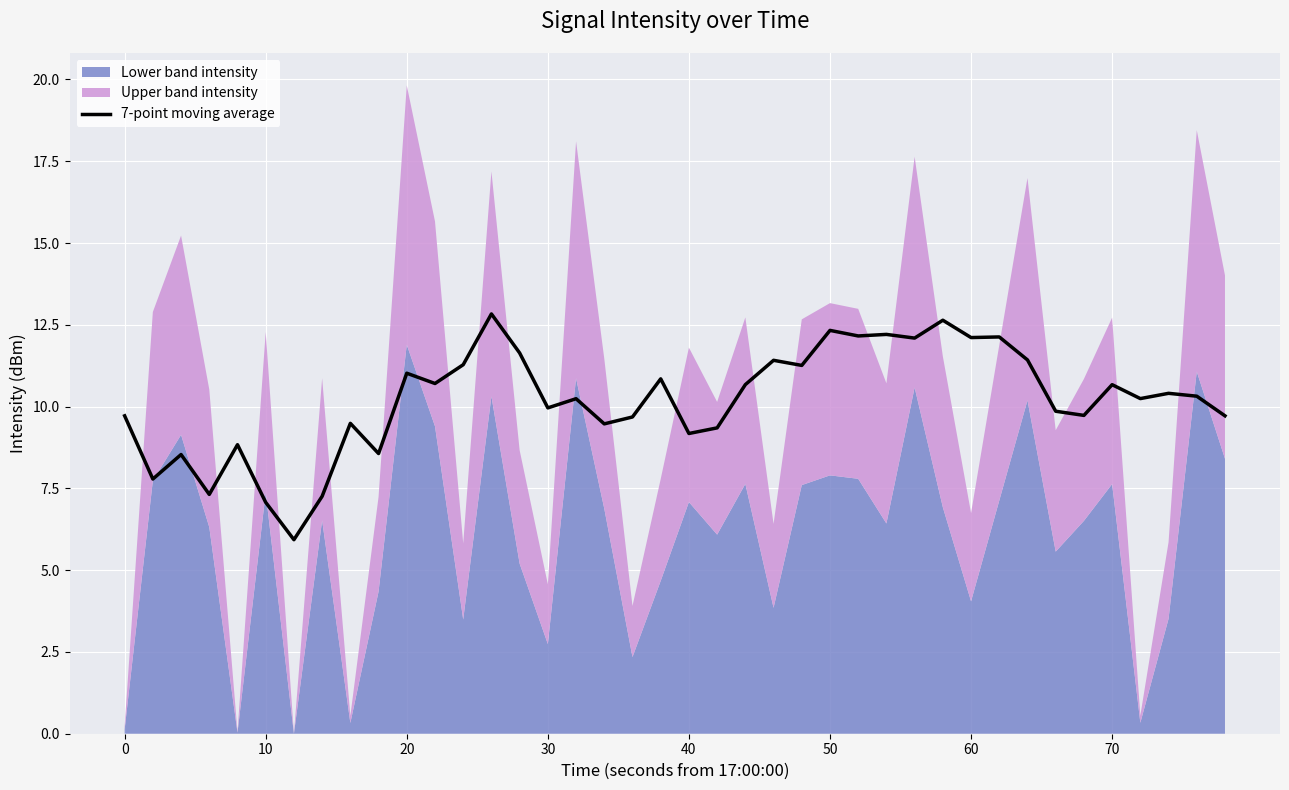

Reading left to right, list all the values displayed in this chart.

9.7	7.8	8.5	7.3	8.8	7.1	5.9	7.3	9.5	8.6	11.0	10.7	11.3	12.8	11.6	10.0	10.2	9.5	9.7	10.8	9.2	9.3	10.7	11.4	11.3	12.3	12.2	12.2	12.1	12.6	12.1	12.1	11.4	9.9	9.7	10.7	10.2	10.4	10.3	9.7